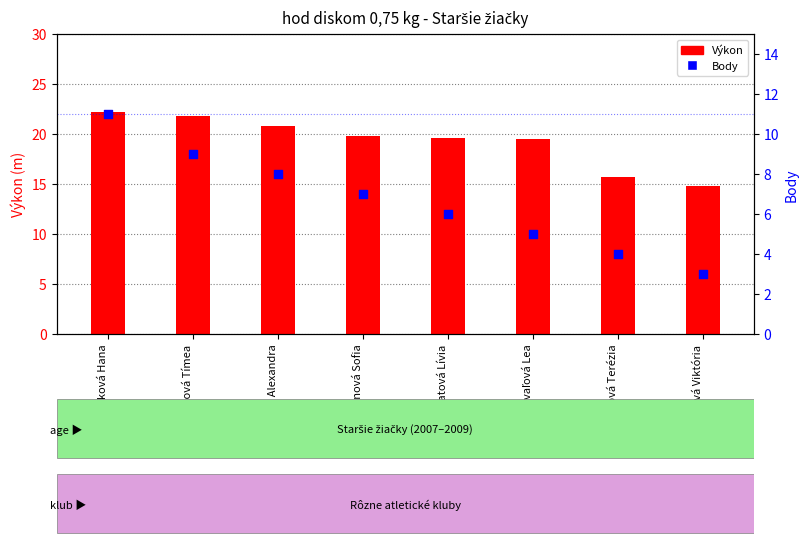

At which category is the sum across all series the highest?

Rusinková Hana